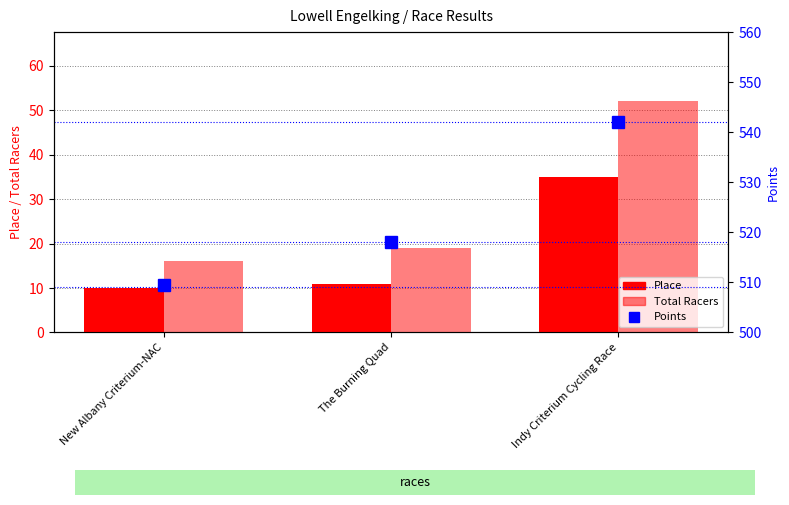

What value does the Total Racers series have at New Albany Criterium-NAC?

16.0